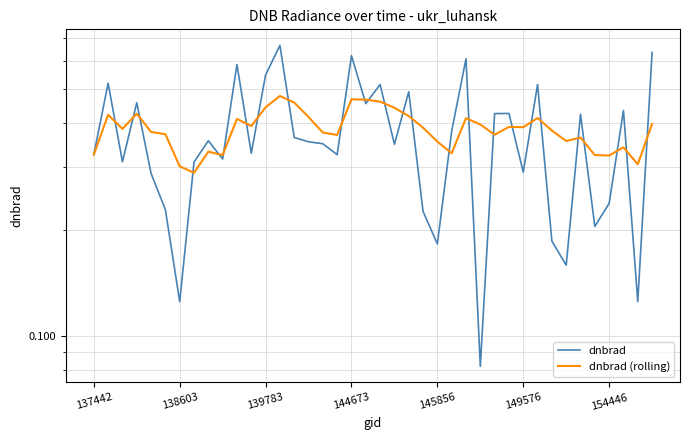

At which category does the chart reach its minimum across all series?

27